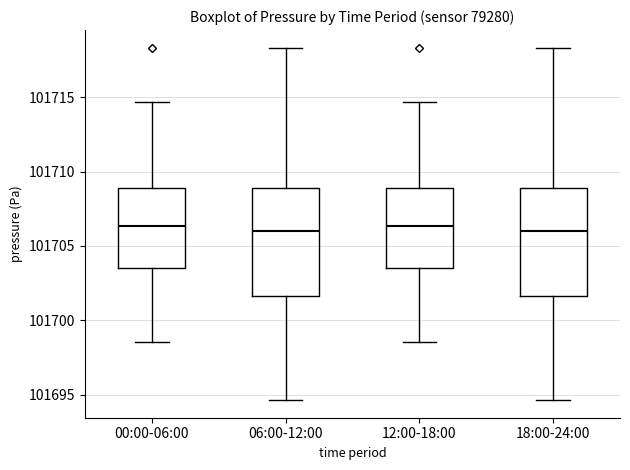

Reading left to right, read every box against the y-axis: the position of its median line, the range the box covers, and the ends of its whiskers. The values are not printed on the chart, so give them approximately, as read against the axis.

00:00-06:00: median 101706.5, box 101703.5 to 101709.0, whiskers 101698.5 to 101714.5
06:00-12:00: median 101706.0, box 101701.5 to 101709.0, whiskers 101694.5 to 101718.5
12:00-18:00: median 101706.5, box 101703.5 to 101709.0, whiskers 101698.5 to 101714.5
18:00-24:00: median 101706.0, box 101701.5 to 101709.0, whiskers 101694.5 to 101718.5